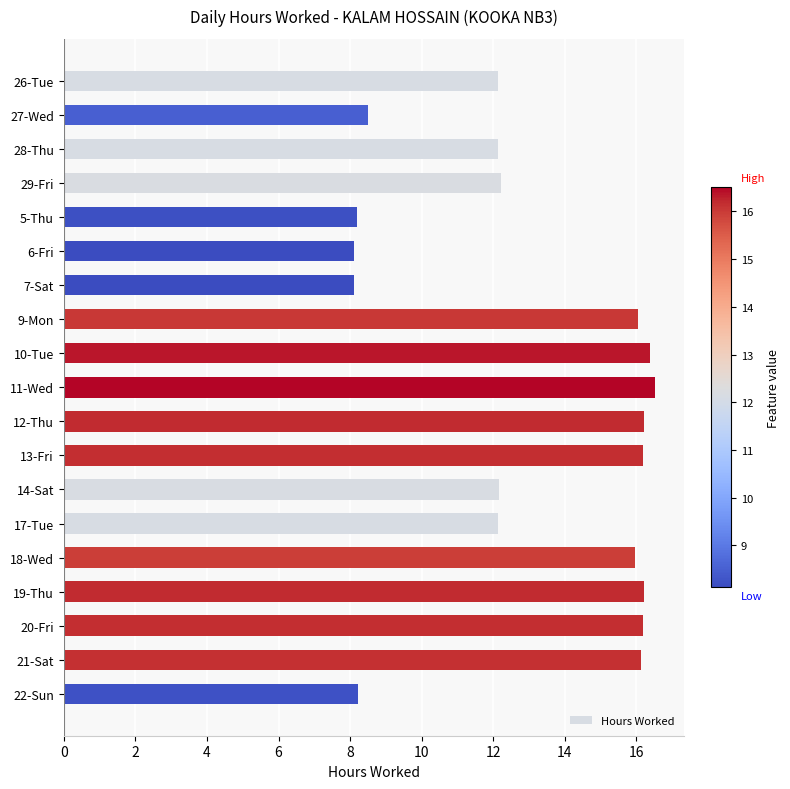

Count the number of data series in this chart.

1